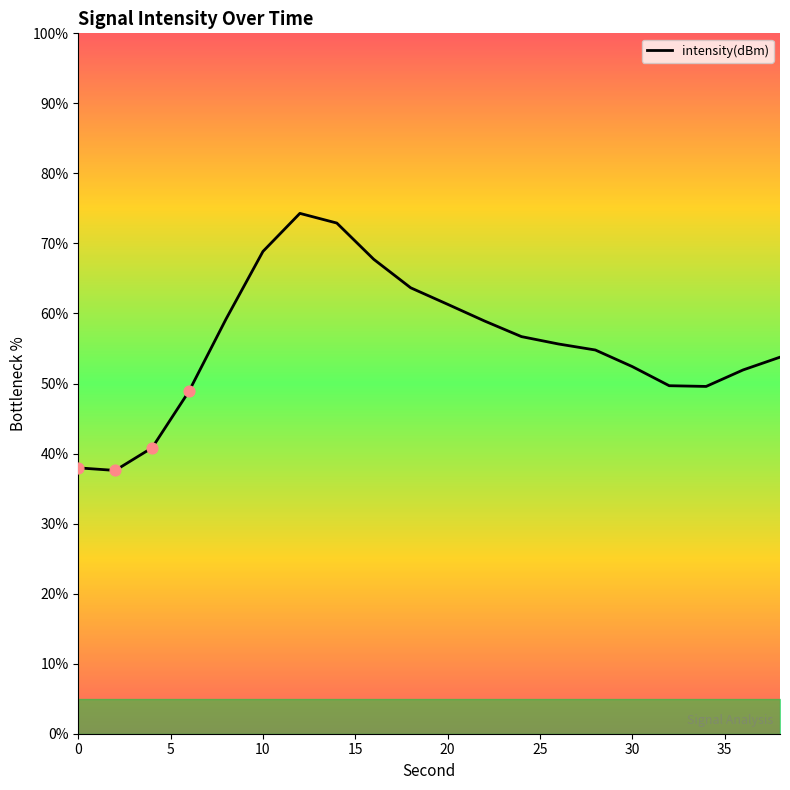

What is the greatest value displayed?

74.3